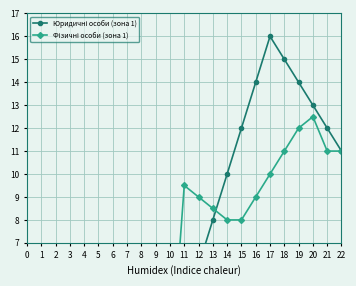

At which category does Юридичні особи (зона 1) reach its first local peak?

17